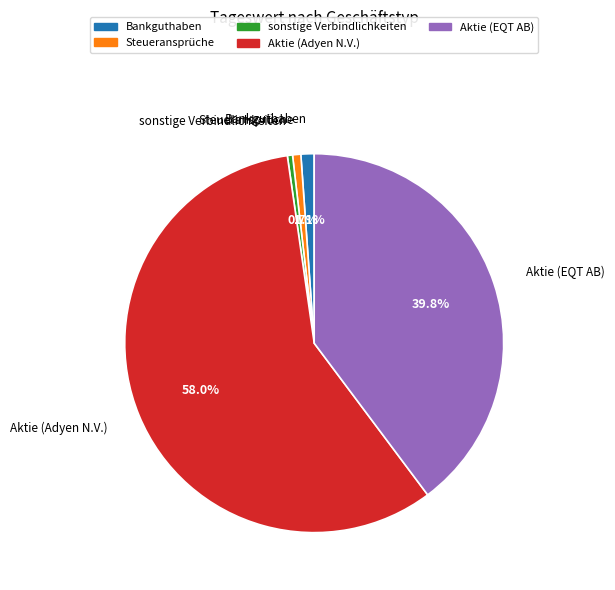

Is there a majority slice in this chart?

Yes